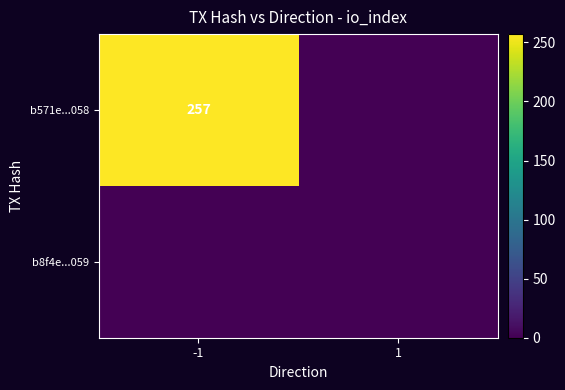

The b571e...058 series shows 257 at -1. True or false?

True